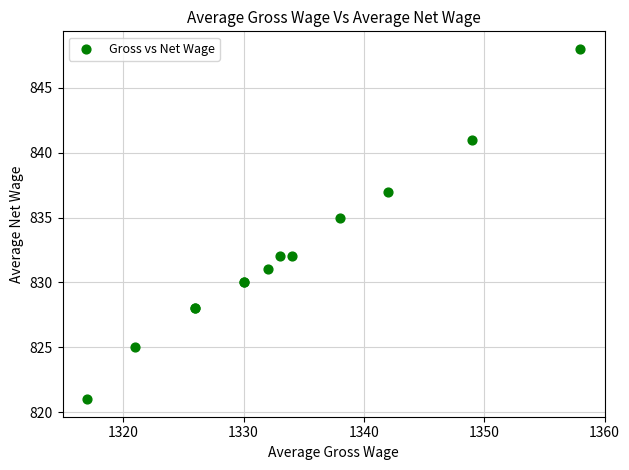

What Y value in the scatter plot is closest to 834?

835